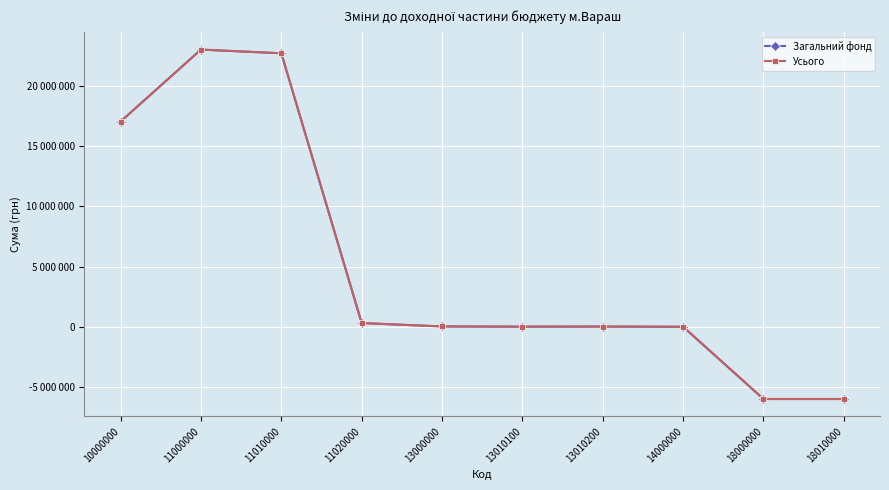

Is this an area chart (filled region under the line)?

No